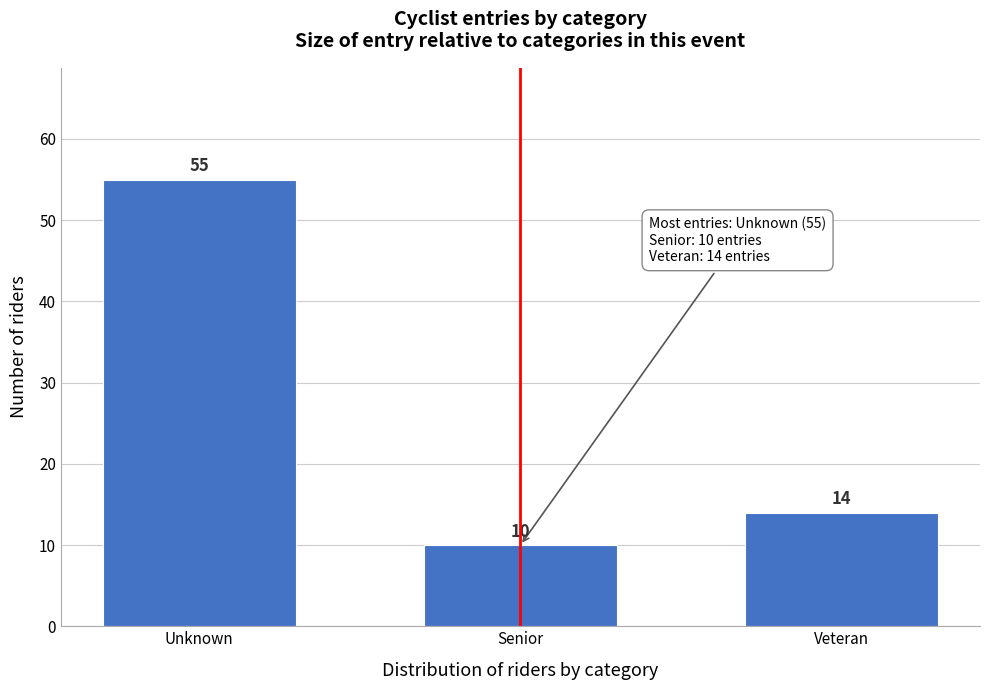

Reading right to left, list all the values displayed in this chart.

14	10	55